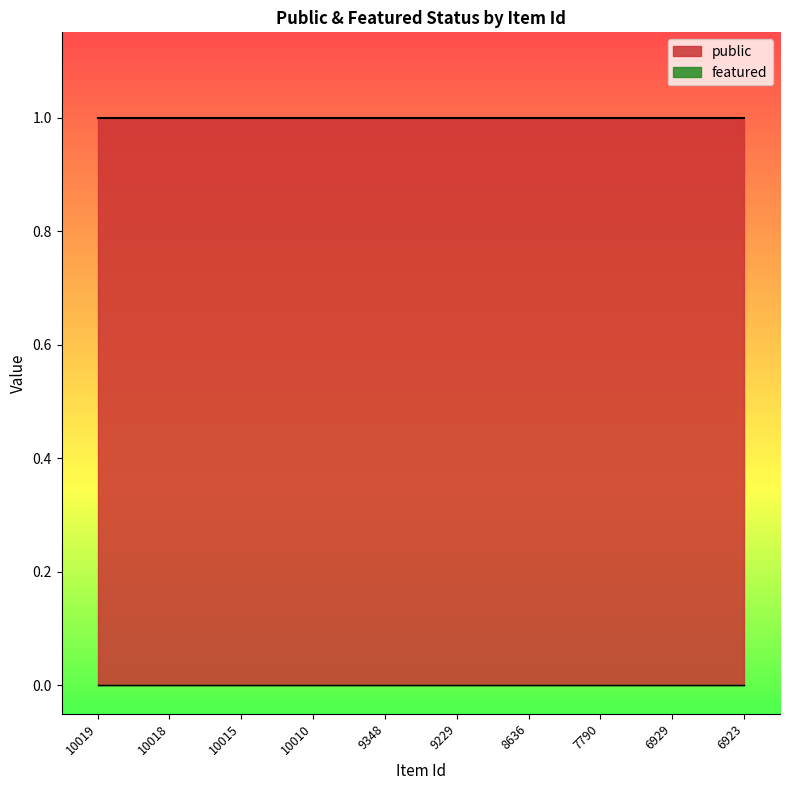

Is the value of featured at 6923 greater than the value of public at 7790?

No